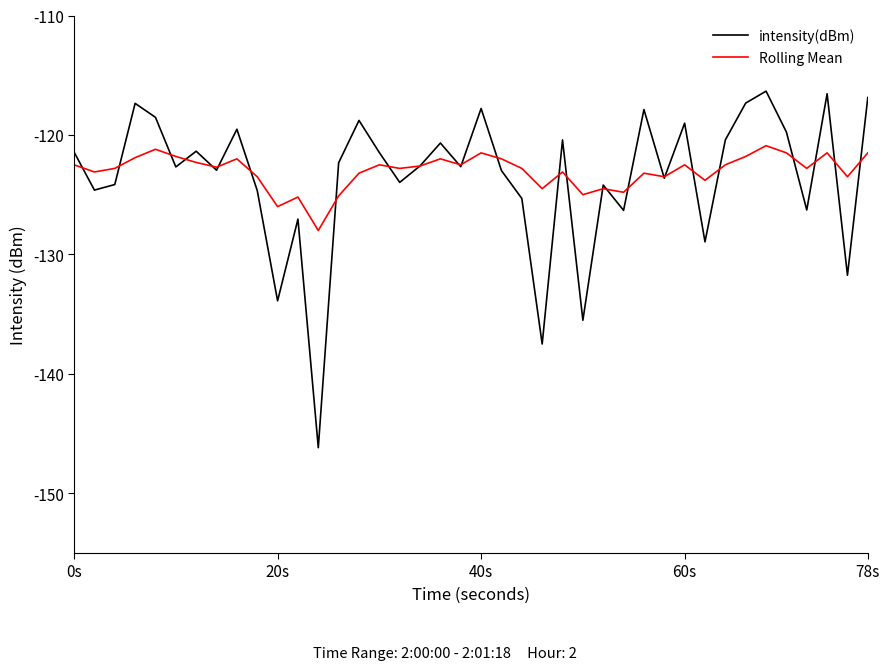

Which series has the largest range (max minus min)?

intensity(dBm)